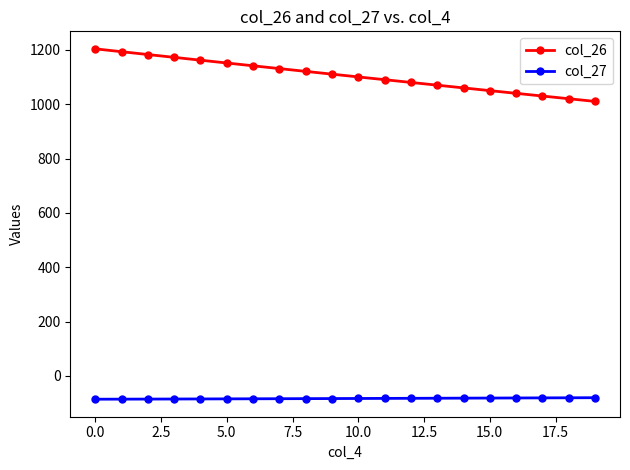

What is the lowest value of the col_26 series?

1010.4